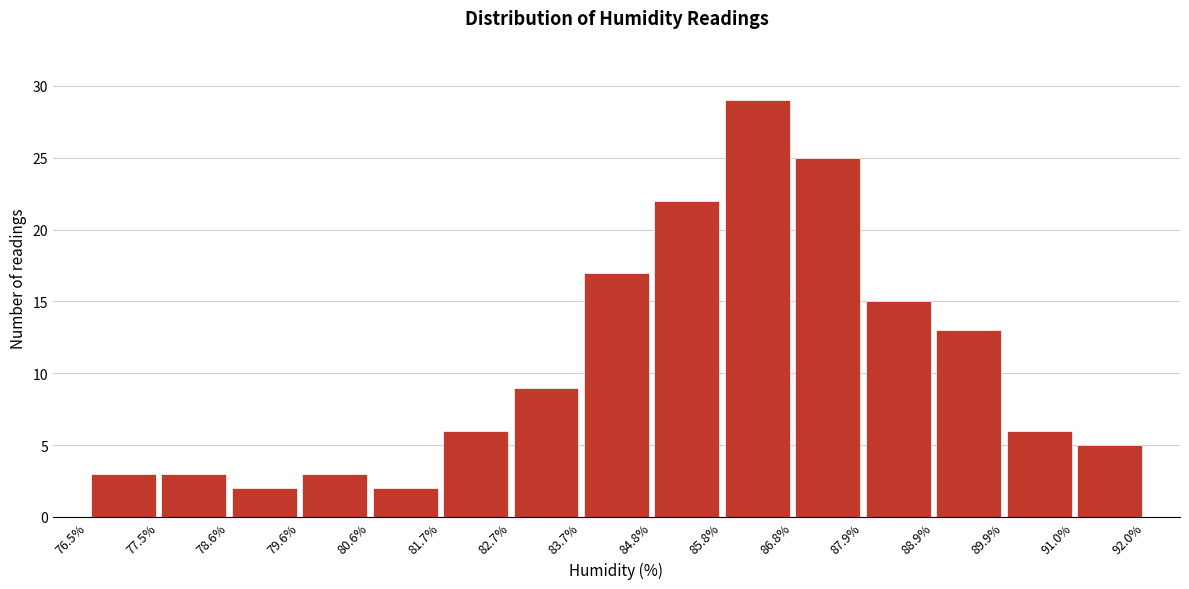

Reading left to right, list every bar in this chart as the range it spans on the x-axis followed by its height. The values are not printed on the chart, so give them approximately, as read against the axis.

76.5% to 77.5%: 3
77.5% to 78.6%: 3
78.6% to 79.6%: 2
79.6% to 80.6%: 3
80.6% to 81.7%: 2
81.7% to 82.7%: 6
82.7% to 83.7%: 9
83.7% to 84.8%: 17
84.8% to 85.8%: 22
85.8% to 86.8%: 29
86.8% to 87.9%: 25
87.9% to 88.9%: 15
88.9% to 89.9%: 13
89.9% to 91.0%: 6
91.0% to 92.0%: 5